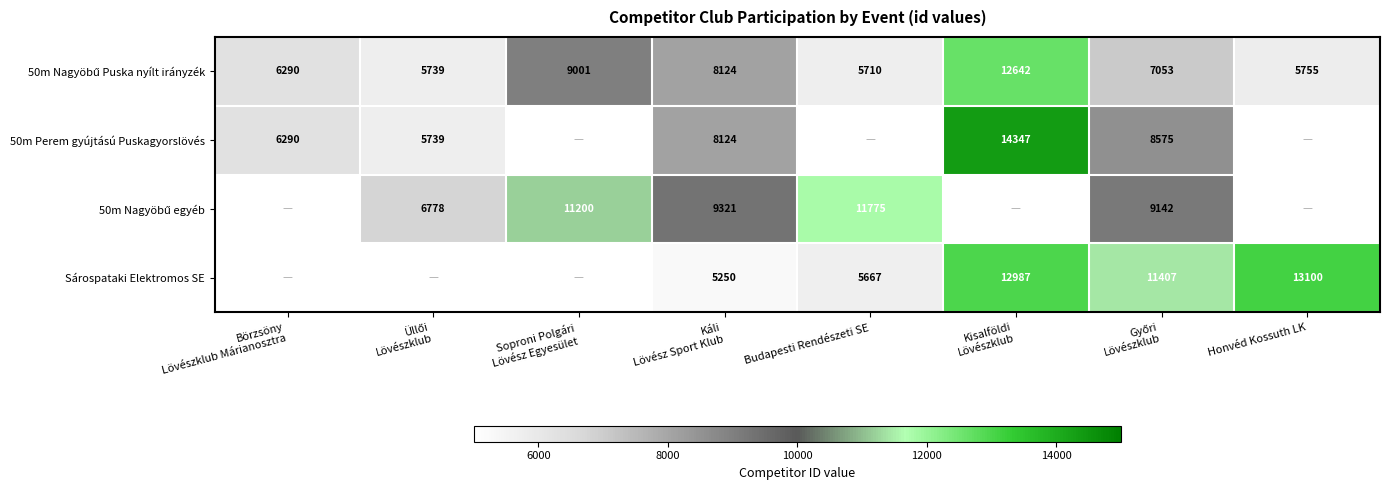

Which category has the lowest value across all series?

Káli
Lövész Sport Klub